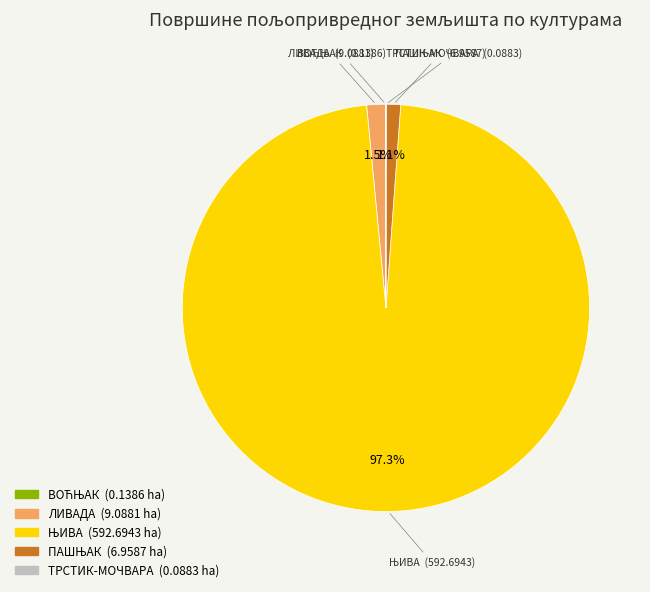

How much of the chart is everything except ЛИВАДА?

98.5%